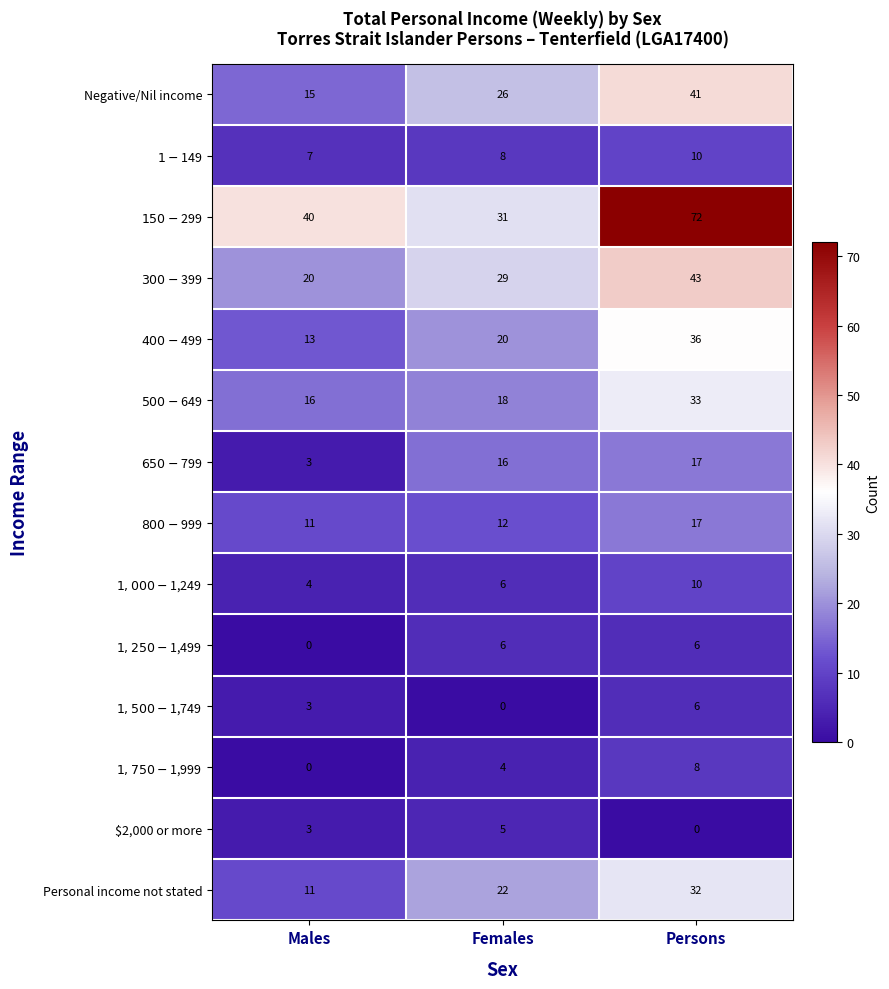

Rank the categories by Personal income not stated value from lowest to highest.

Males, Females, Persons